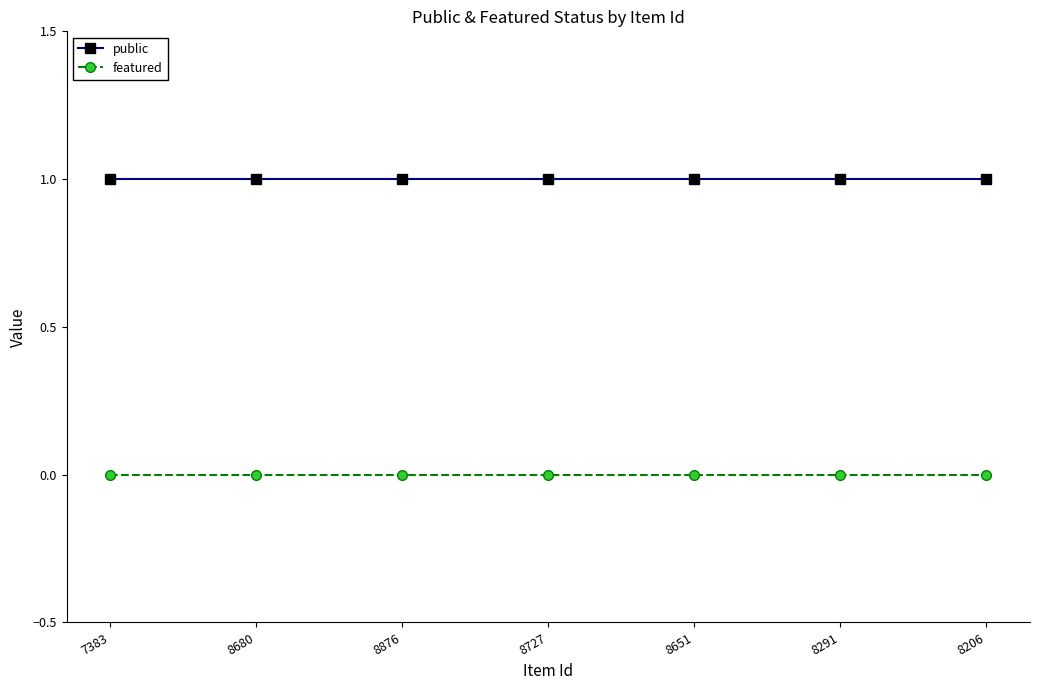

Is the value of featured at 8651 greater than the value of public at 8727?

No